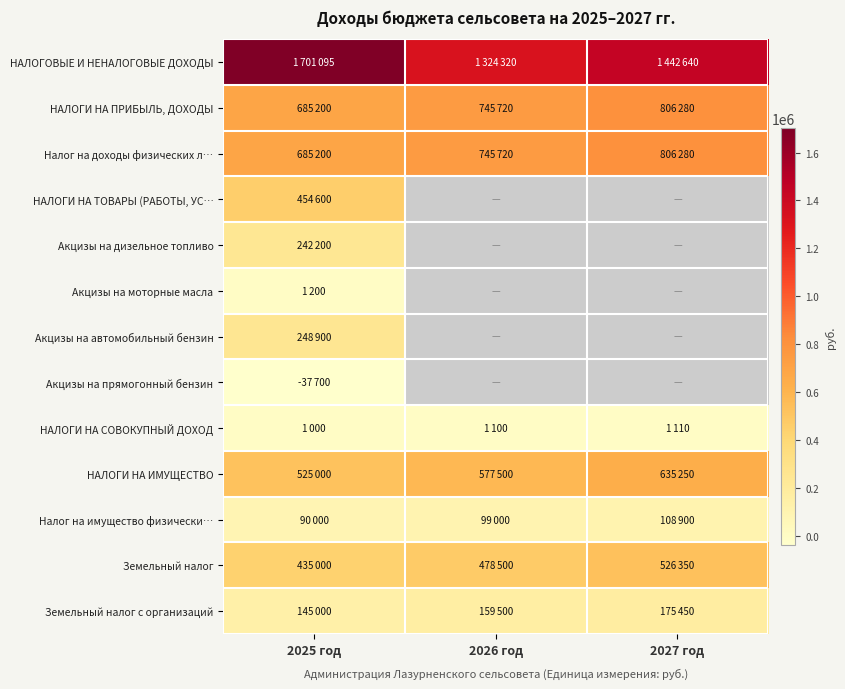

What is the sum of all Земельный налог с организаций values?

479950.0